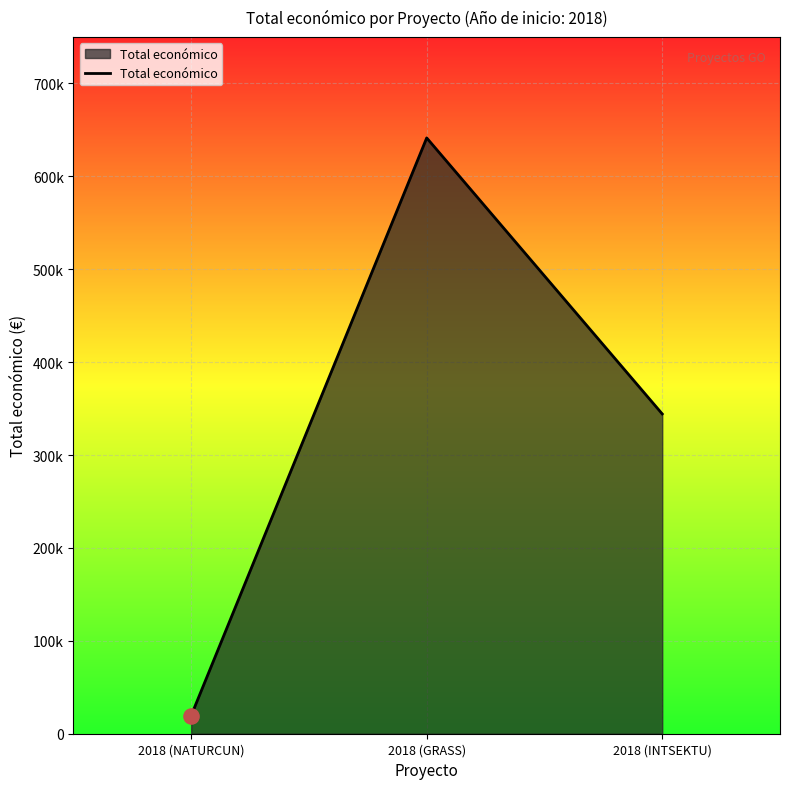

What is the ratio of the value at 2018 (GRASS) to the value at 2018 (NATURCUN)?

32.9